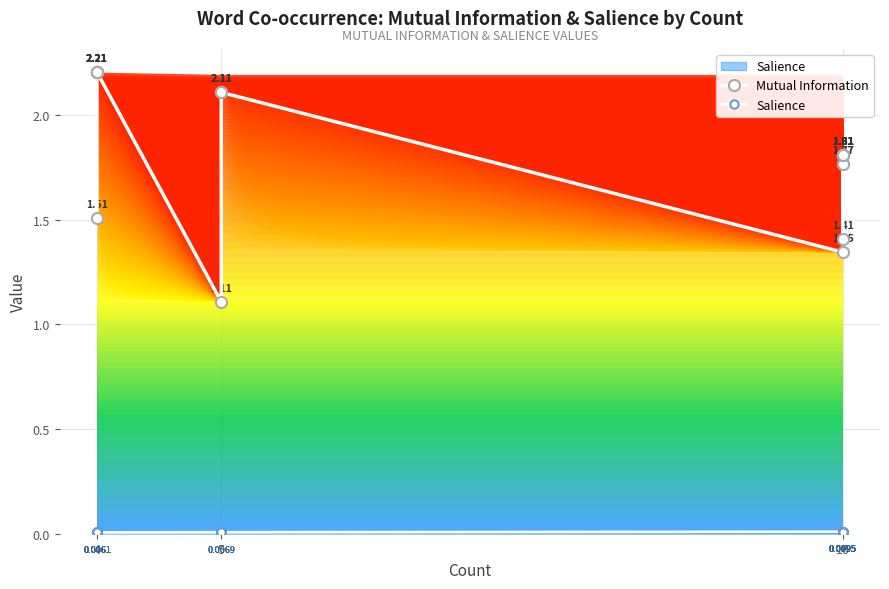

What is the difference between the second highest and minimum values in the Mutual Information series?

1.1